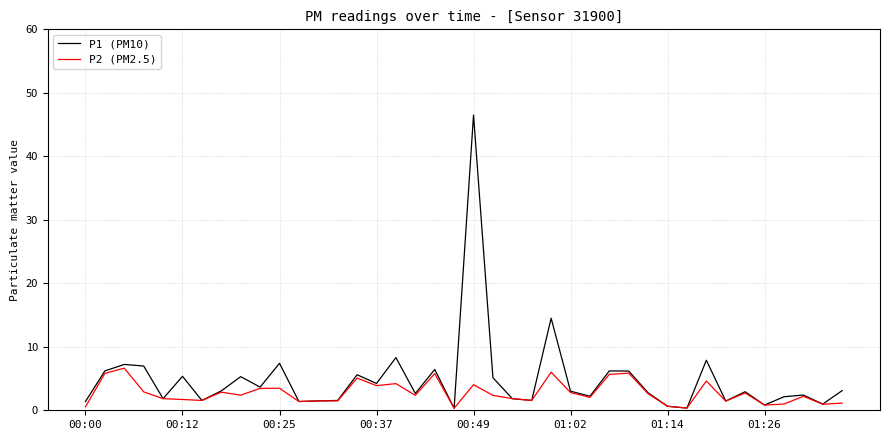

What is the maximum value shown in the chart?

46.5